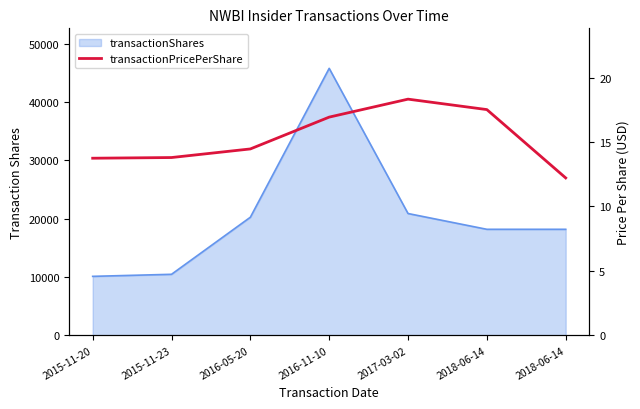

How many data points are less than 14?

3